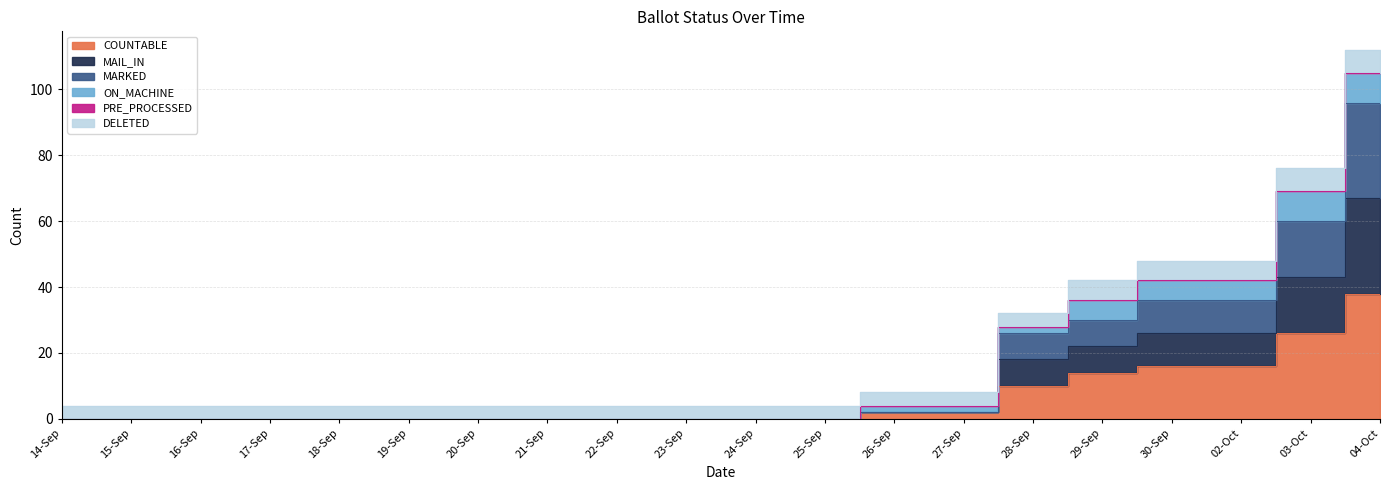

At which category does the chart reach its minimum across all series?

14-Sep